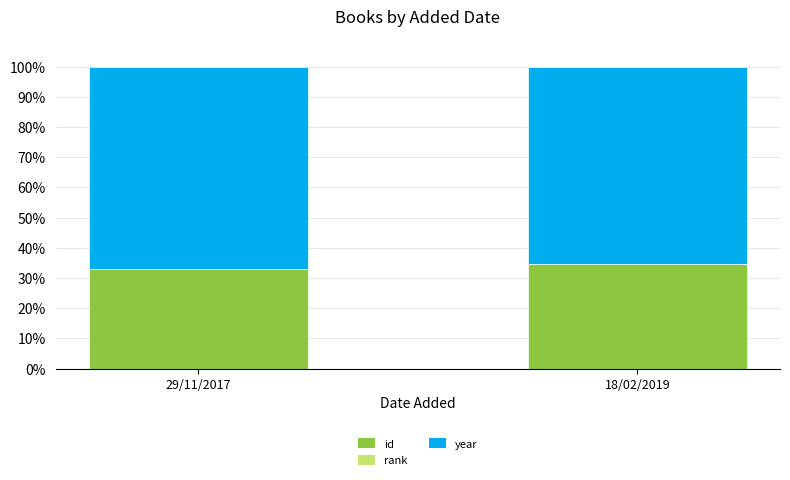

Count the number of categories in the chart.

2